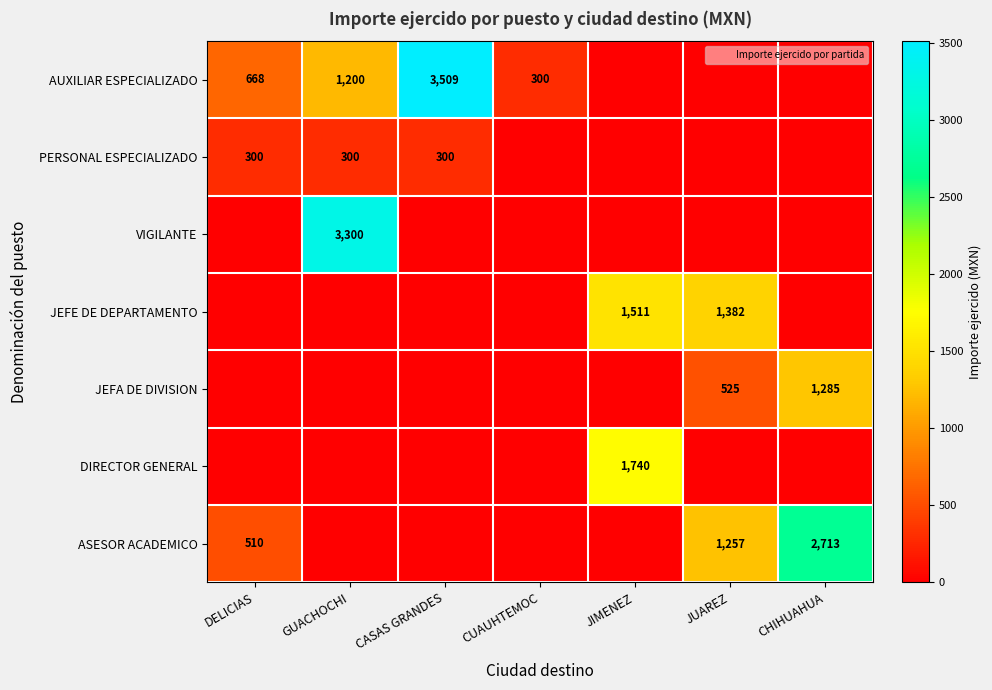

Count the PERSONAL ESPECIALIZADO values in the range 0 to 300.

7